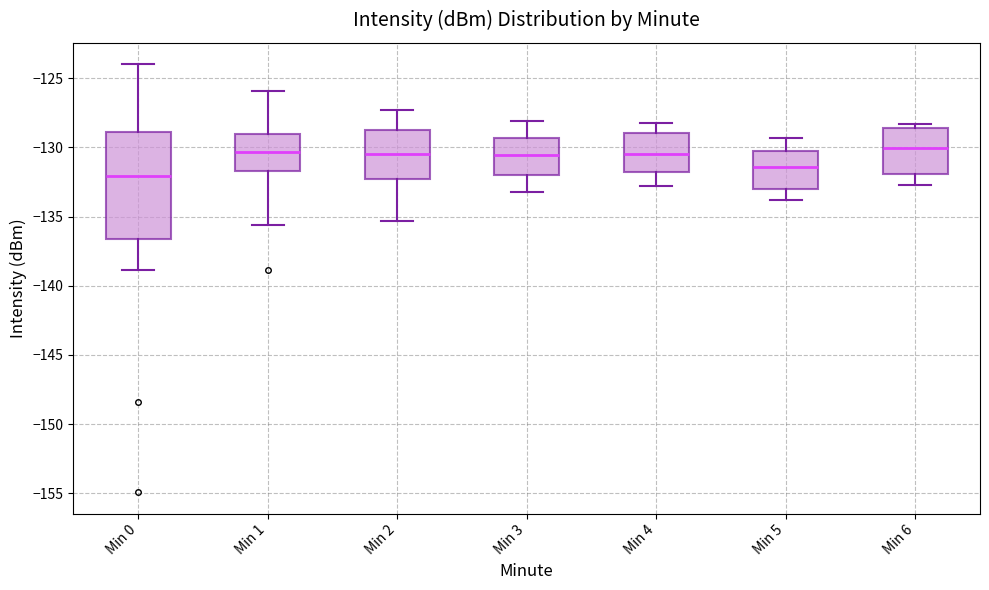

Reading left to right, read every box against the y-axis: the position of its median line, the range the box covers, and the ends of its whiskers. The values are not printed on the chart, so give them approximately, as read against the axis.

Min 0: median -132.0, box -136.5 to -129.0, whiskers -139.0 to -124.0
Min 1: median -130.5, box -131.5 to -129.0, whiskers -135.5 to -126.0
Min 2: median -130.5, box -132.0 to -128.5, whiskers -135.5 to -127.5
Min 3: median -130.5, box -132.0 to -129.5, whiskers -133.0 to -128.0
Min 4: median -130.5, box -132.0 to -129.0, whiskers -133.0 to -128.0
Min 5: median -131.5, box -133.0 to -130.0, whiskers -134.0 to -129.5
Min 6: median -130.0, box -132.0 to -128.5, whiskers -132.5 to -128.5 (just above the box's upper edge)